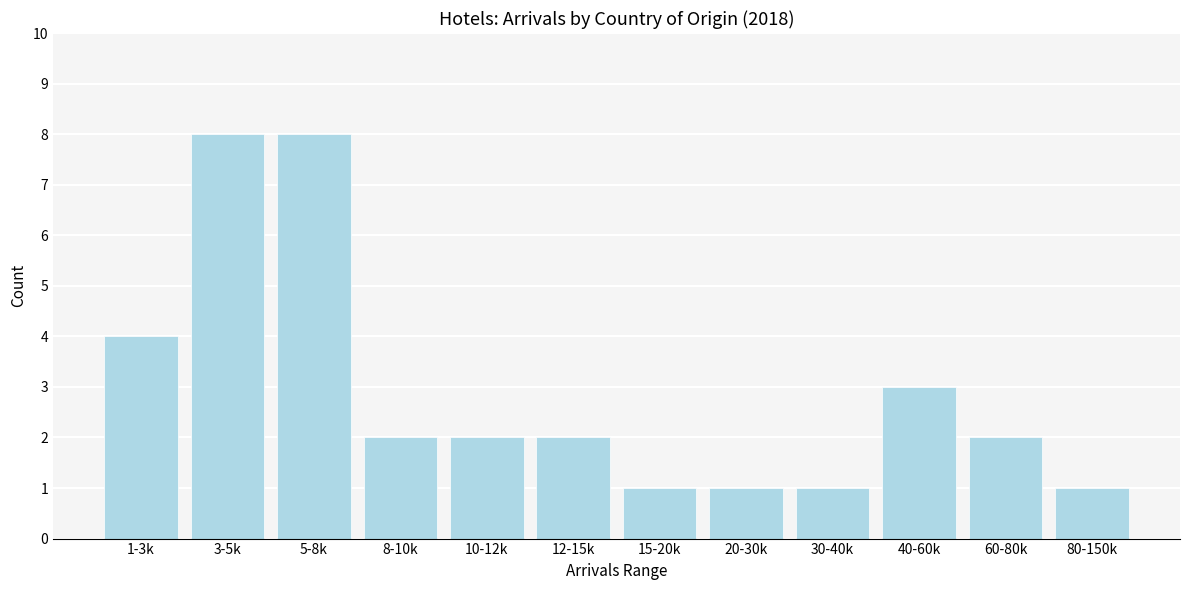

Reading right to left, transcribe all the data shown in this chart.

1	2	3	1	1	1	2	2	2	8	8	4